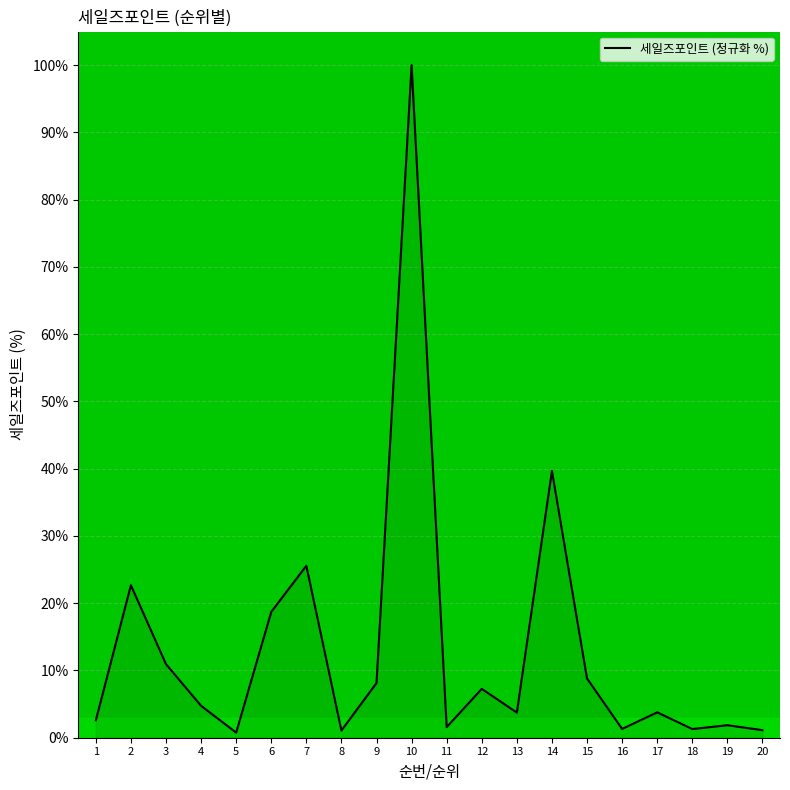

What is the difference between the values at 2 and 4?

17.9